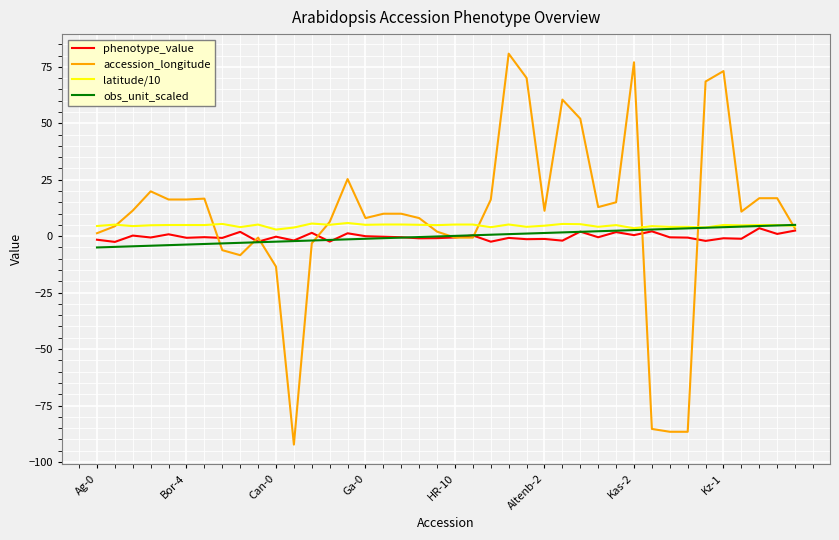

What is the smallest value displayed?

-92.3